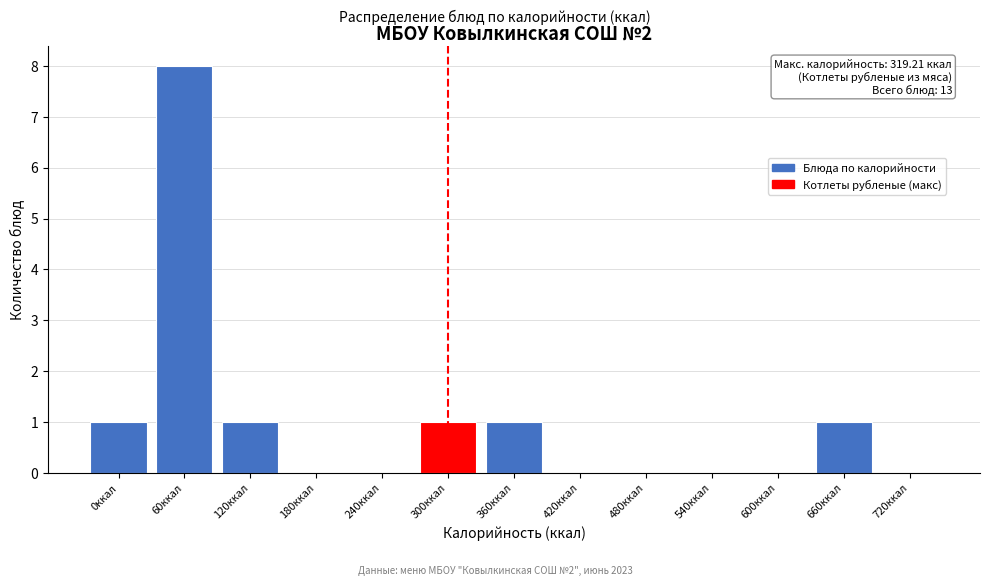

Reading left to right, transcribe all the data shown in this chart.

0ккал=1	60ккал=8	120ккал=1	180ккал=0	240ккал=0	300ккал=1	360ккал=1	420ккал=0	480ккал=0	540ккал=0	600ккал=0	660ккал=1	720ккал=0